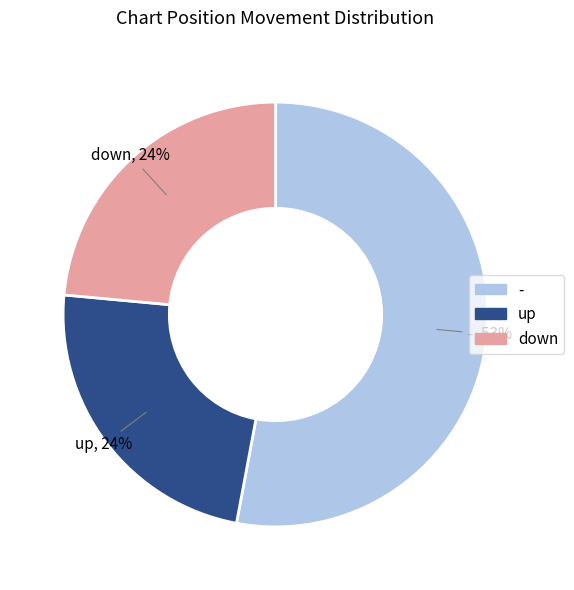

How many slices are in this pie chart?

3